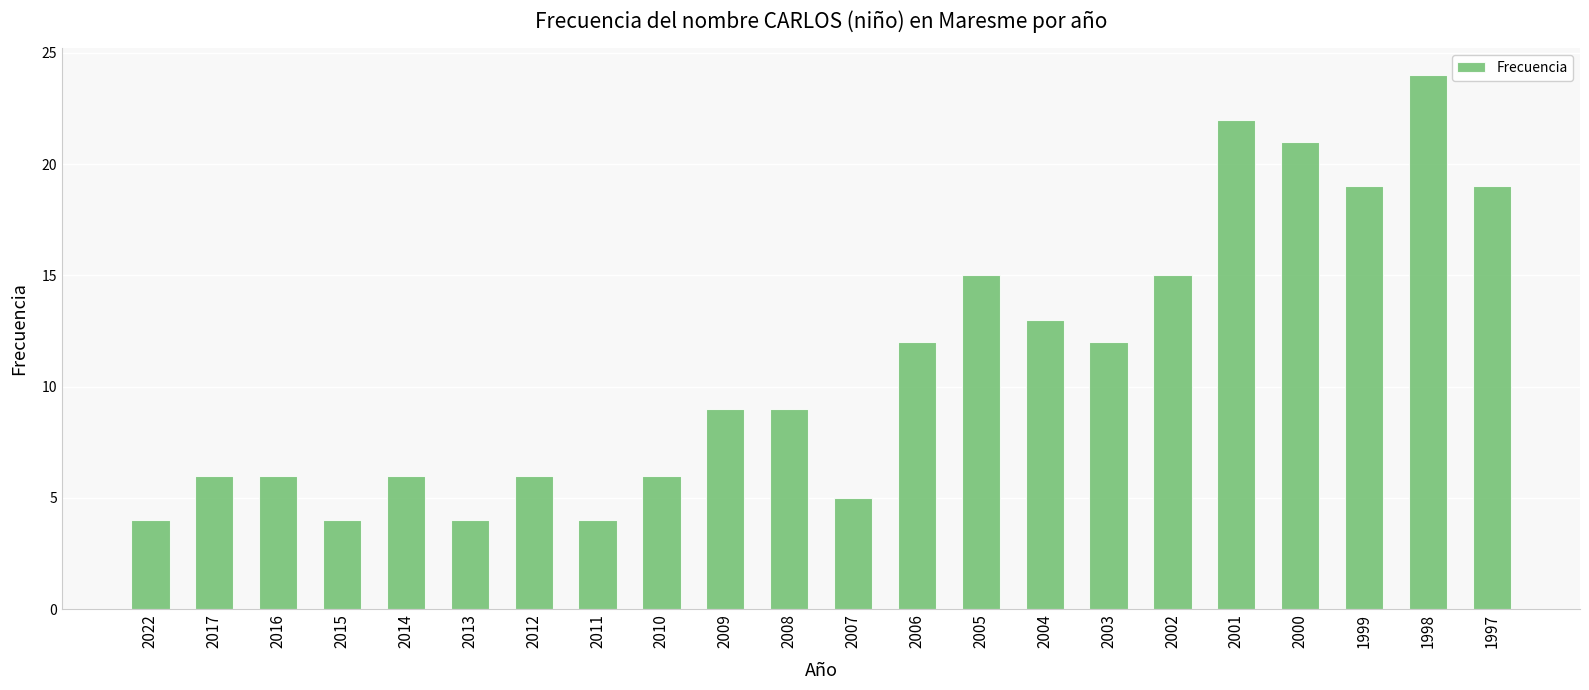

What is the ratio of the value at 2022 to the value at 2003?

0.3